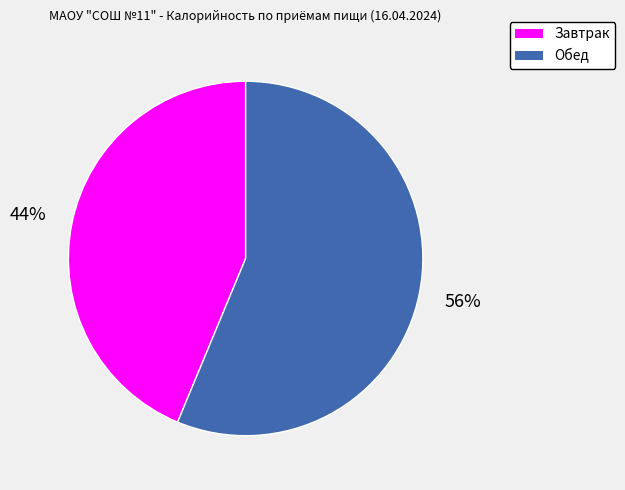

Rank the categories by value from highest to lowest.

Обед, Завтрак